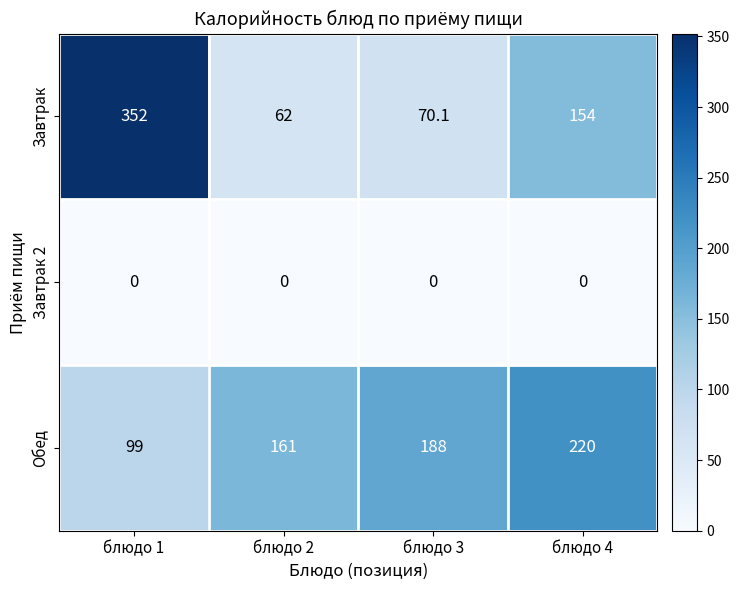

Rank the series at блюдо 1 from lowest to highest value.

Завтрак 2, Обед, Завтрак